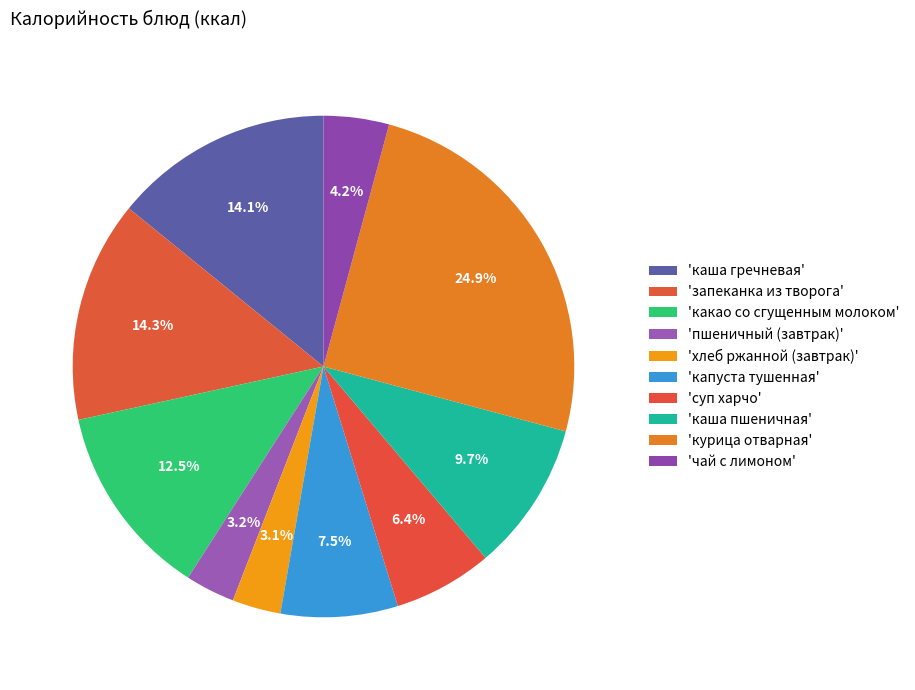

Which category has the smallest portion of the pie?

хлеб ржанной (завтрак)